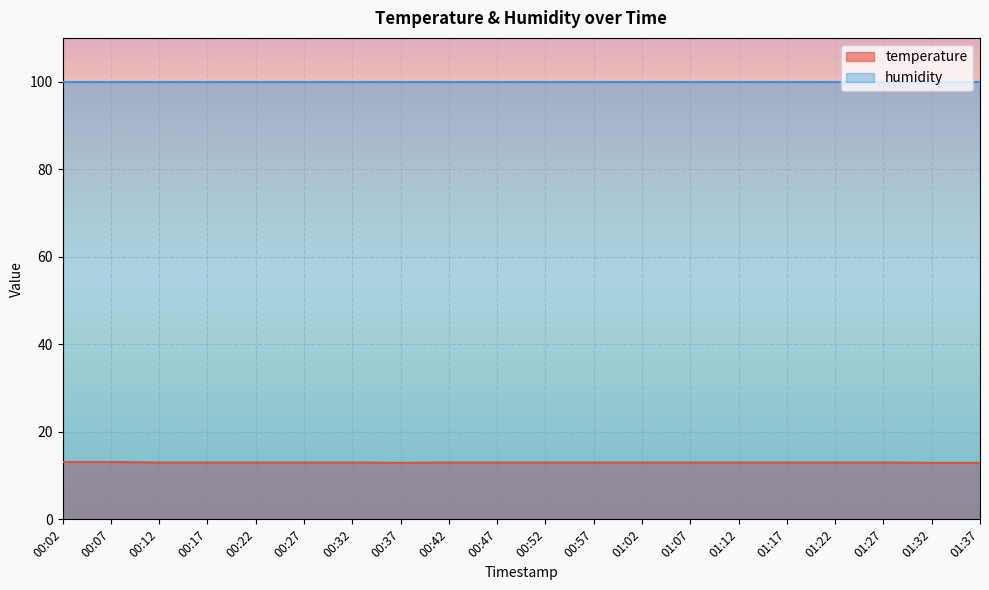

At which category does the chart reach its minimum across all series?

00:37